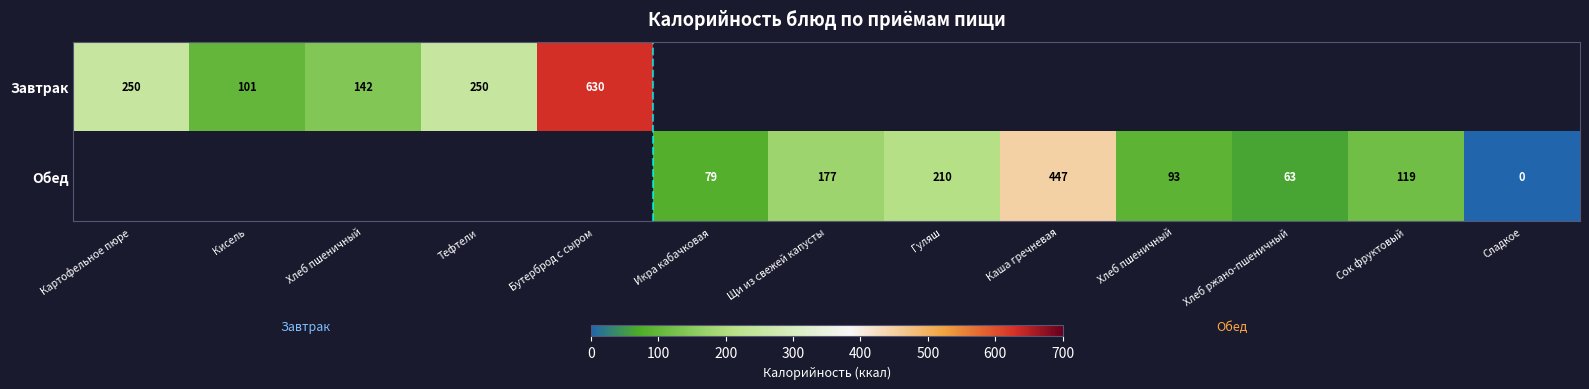

How many data points does each series have?

13